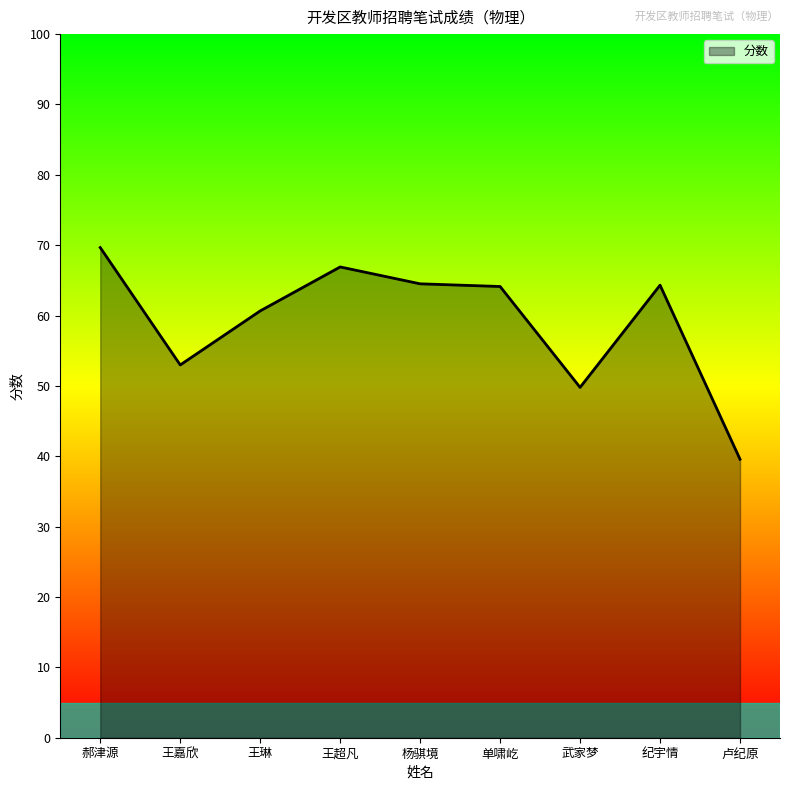

Where is the first local minimum?

王嘉欣